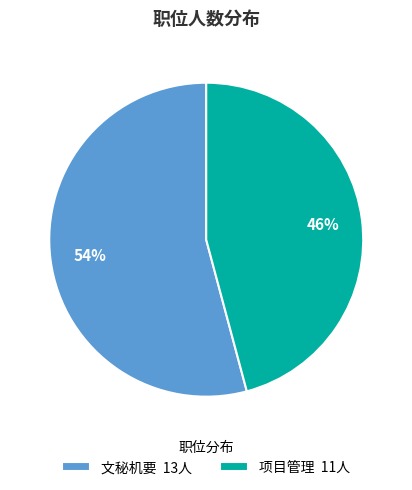

Which has a higher value, 文秘机要 or 项目管理?

文秘机要